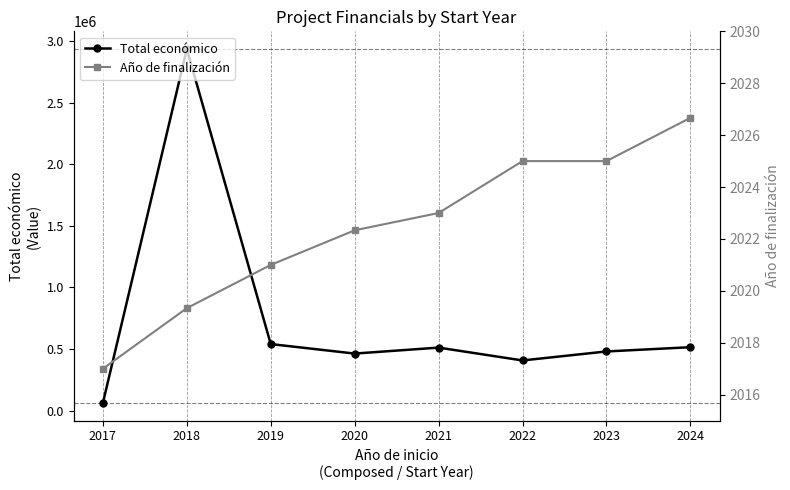

Is the value of Año de finalización at 2020 greater than the value of Total económico at 2020?

No